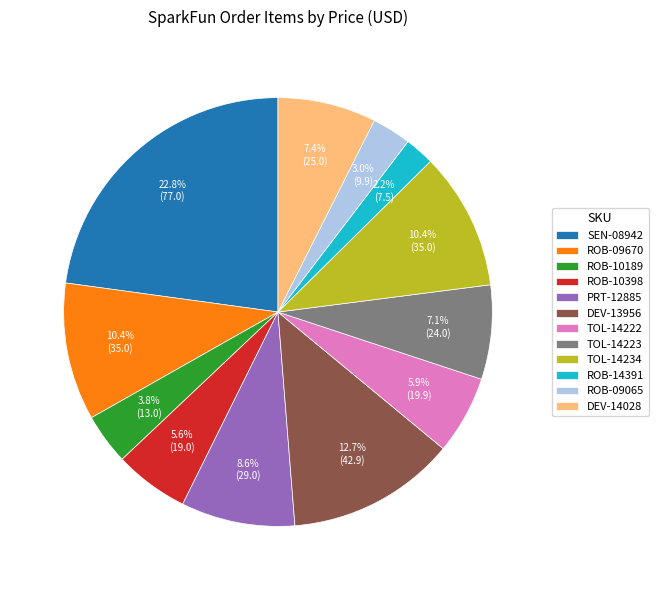

How many segments does this pie chart have?

12